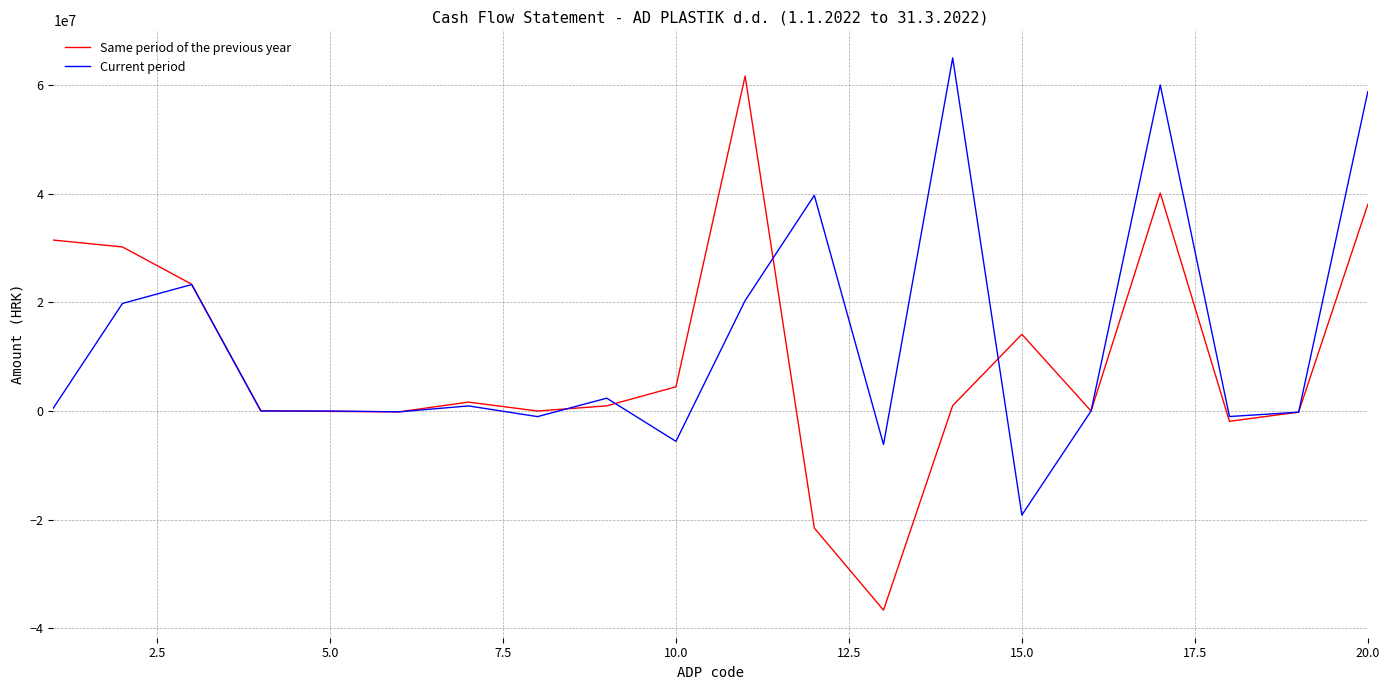

Which series has the largest range (max minus min)?

Same period of the previous year